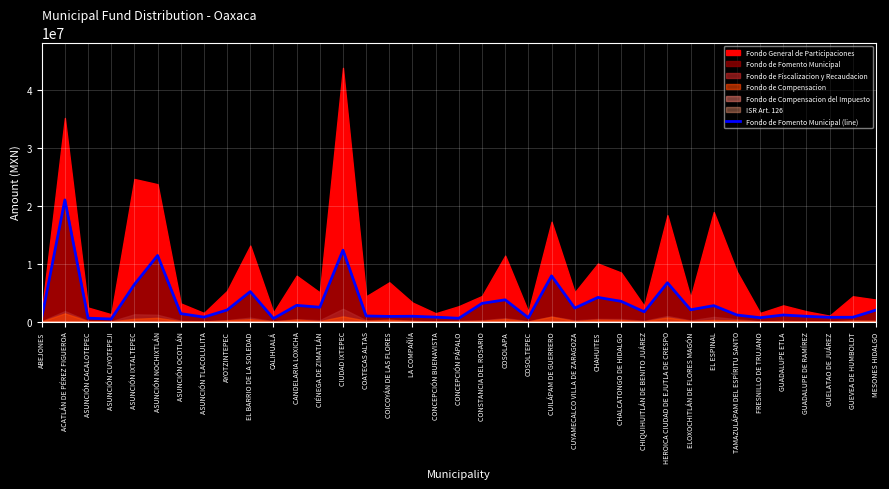

Reading left to right, transcribe all the data shown in this chart.

ABEJONES=637699	ACATLÁN DE PÉREZ FIGUEROA=21040477	ASUNCIÓN CACALOTEPEC=594787	ASUNCIÓN CUYOTEPEJI=449585	ASUNCIÓN IXTALTEPEC=6414871	ASUNCIÓN NOCHIXTLÁN=11433443	ASUNCIÓN OCOTLÁN=1378255	ASUNCIÓN TLACOLULITA=774841	AYOTZINTEPEC=2004271	EL BARRIO DE LA SOLEDAD=5185633	CALIHUALÁ=534094	CANDELARIA LOXICHA=2807002	CIÉNEGA DE ZIMATLÁN=2485726	CIUDAD IXTEPEC=12352067	COATECAS ALTAS=974159	COICOYÁN DE LAS FLORES=892286	LA COMPAÑÍA=925849	CONCEPCIÓN BUENAVISTA=770020	CONCEPCIÓN PÁPALO=571543	CONSTANCIA DEL ROSARIO=3151589	COSOLAPA=3768971	COSOLTEPEC=661498	CUILÁPAM DE GUERRERO=7905946	CUYAMECALCO VILLA DE ZARAGOZA=2337999	CHAHUITES=4181545	CHALCATONGO DE HIDALGO=3511587	CHIQUIHUITLÁN DE BENITO JUÁREZ=1690180	HEROICA CIUDAD DE EJUTLA DE CRESPO=6713993	ELOXOCHITLÁN DE FLORES MAGÓN=2042669	EL ESPINAL=2759724	TAMAZULÁPAM DEL ESPÍRITU SANTO=1135903	FRESNILLO DE TRUJANO=675158	GUADALUPE ETLA=1139165	GUADALUPE DE RAMÍREZ=916104	GUELATAO DE JUÁREZ=740844	GUEVEA DE HUMBOLDT=751519	MESONES HIDALGO=1995353